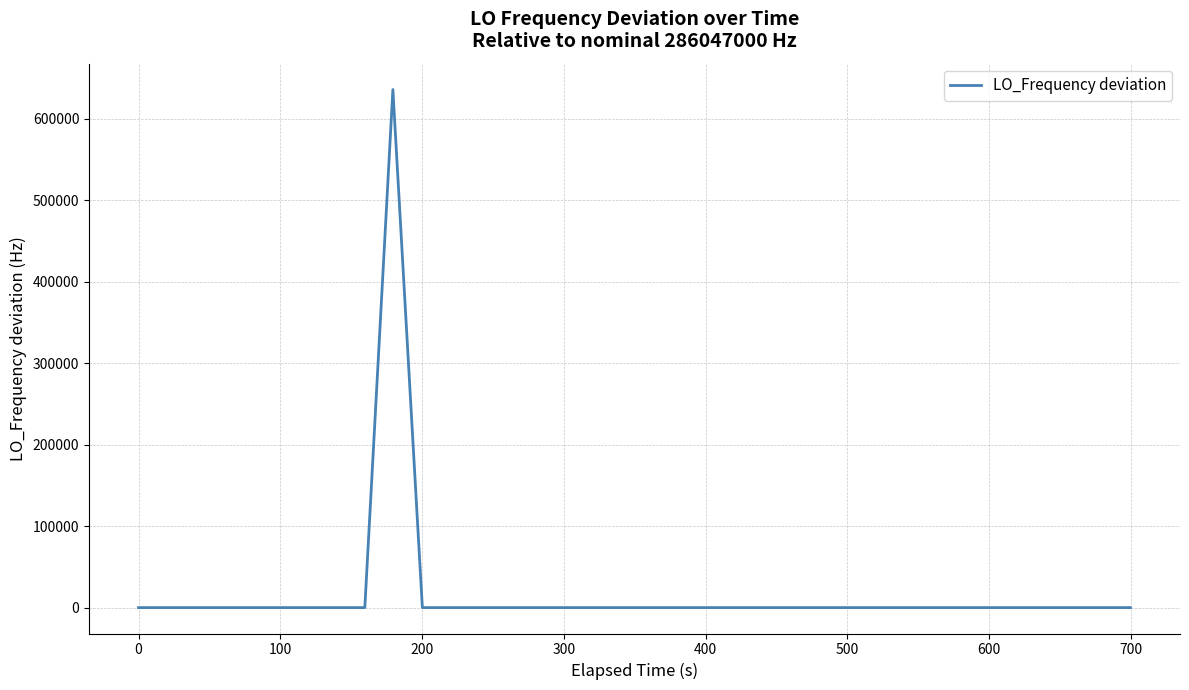

What is the difference between the maximum and minimum values?

635706.0